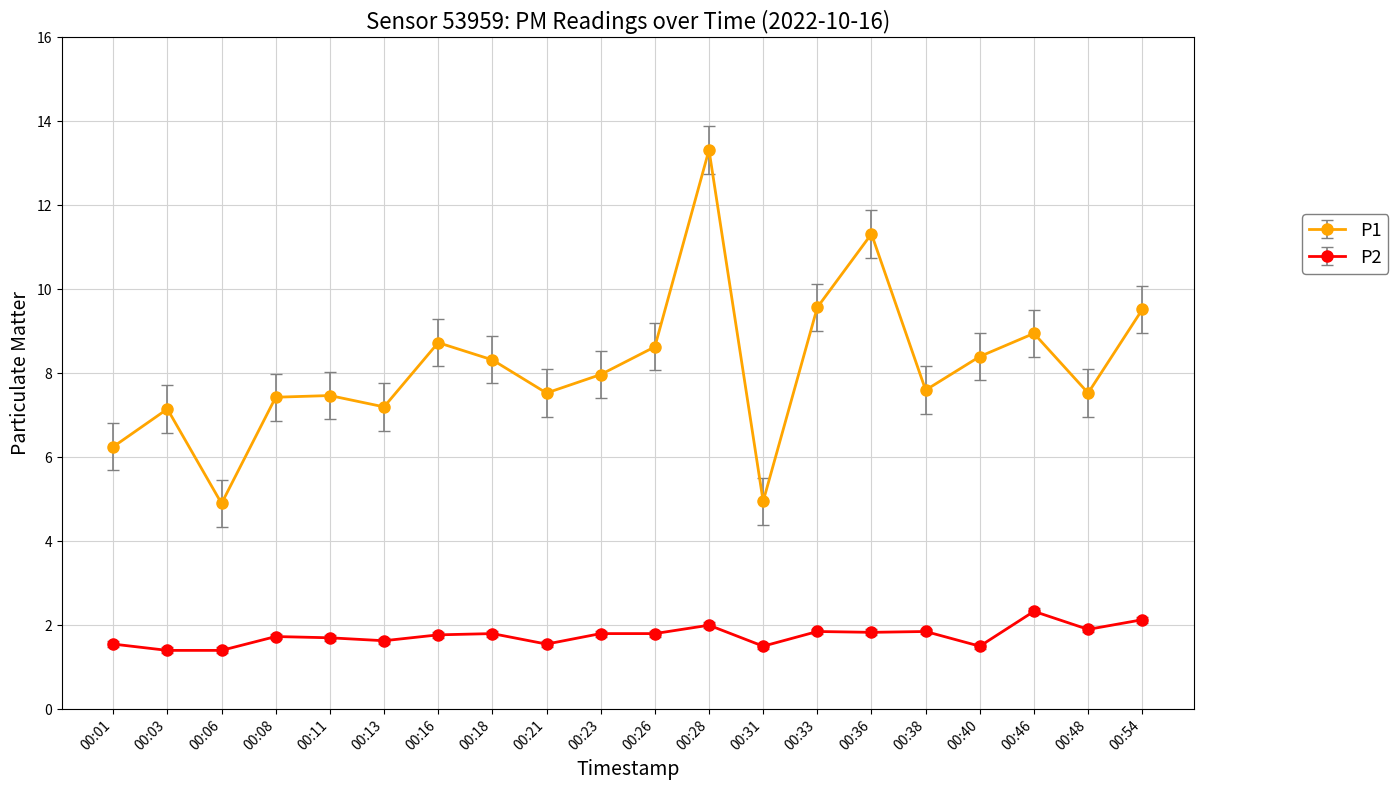

What is the spread (max minus min) of values at 00:40?

6.9